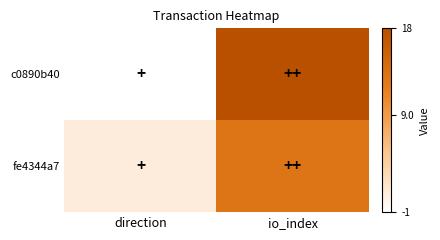

Between direction and io_index, which is larger?

io_index